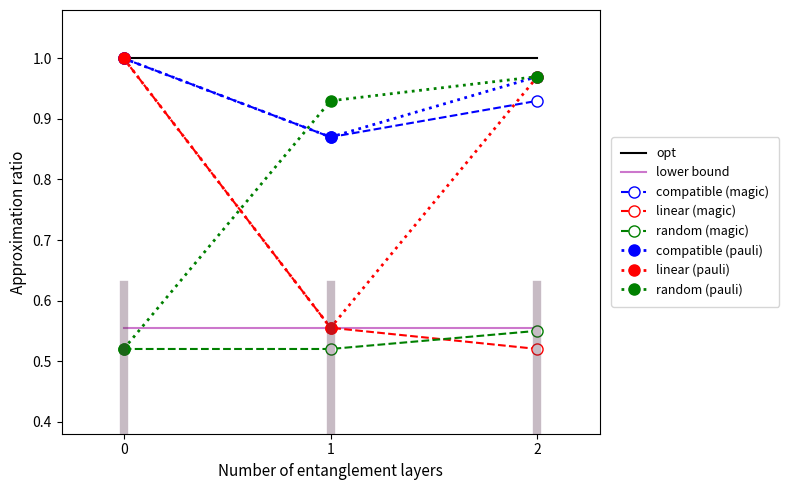

The value of linear (pauli) at 2 is 1.0. True or false?

True